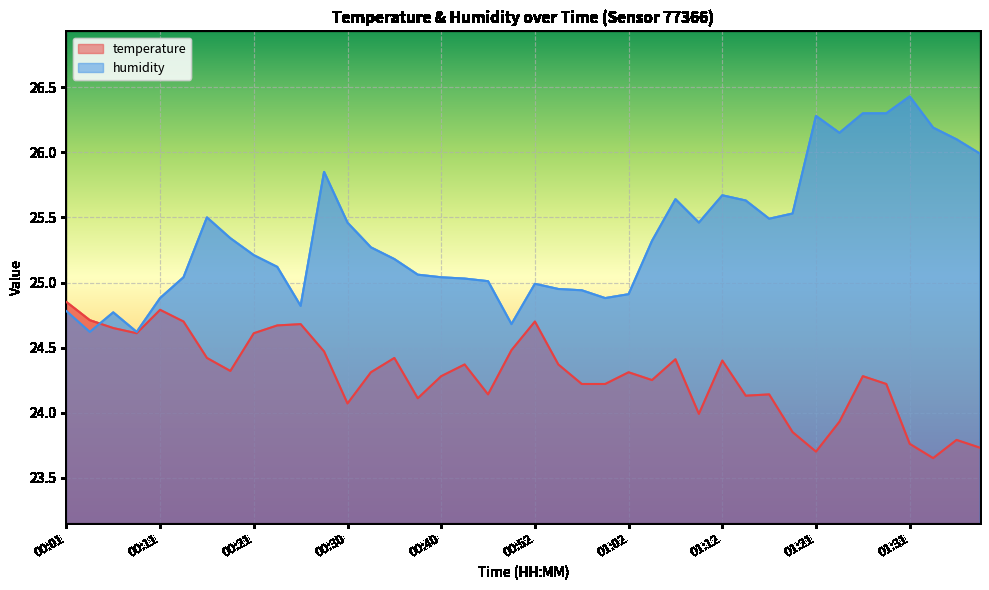

What are all the series names shown in the legend?

temperature, humidity